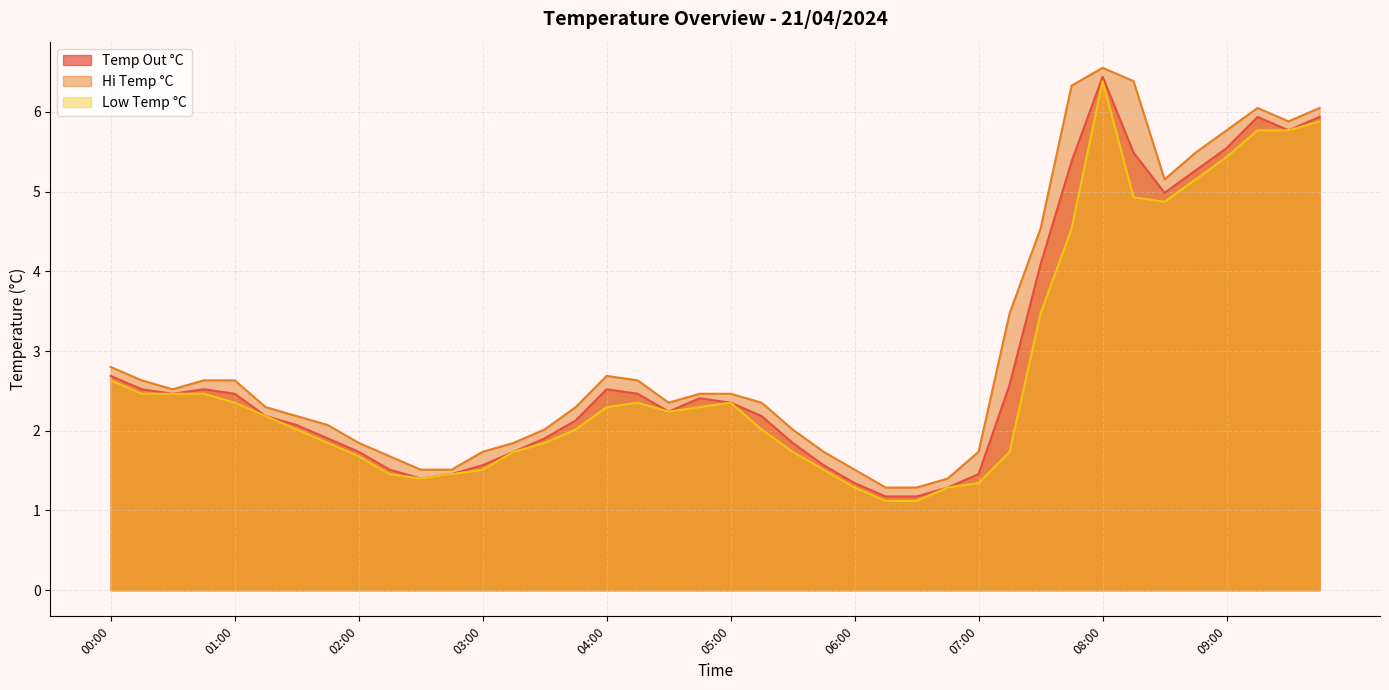

What are all the series names shown in the legend?

Temp Out °C, Hi Temp °C, Low Temp °C